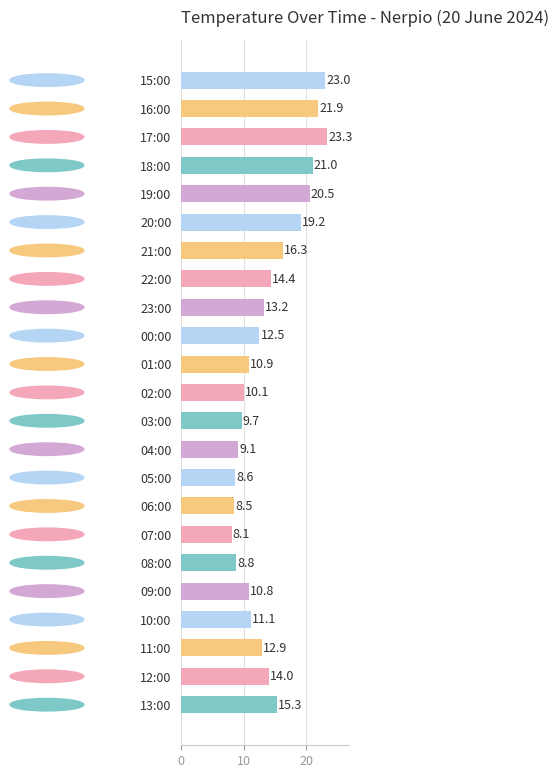

List the labels in order of value, largest first.

17:00, 15:00, 16:00, 18:00, 19:00, 20:00, 21:00, 13:00, 22:00, 12:00, 23:00, 11:00, 00:00, 10:00, 01:00, 09:00, 02:00, 03:00, 04:00, 08:00, 05:00, 06:00, 07:00